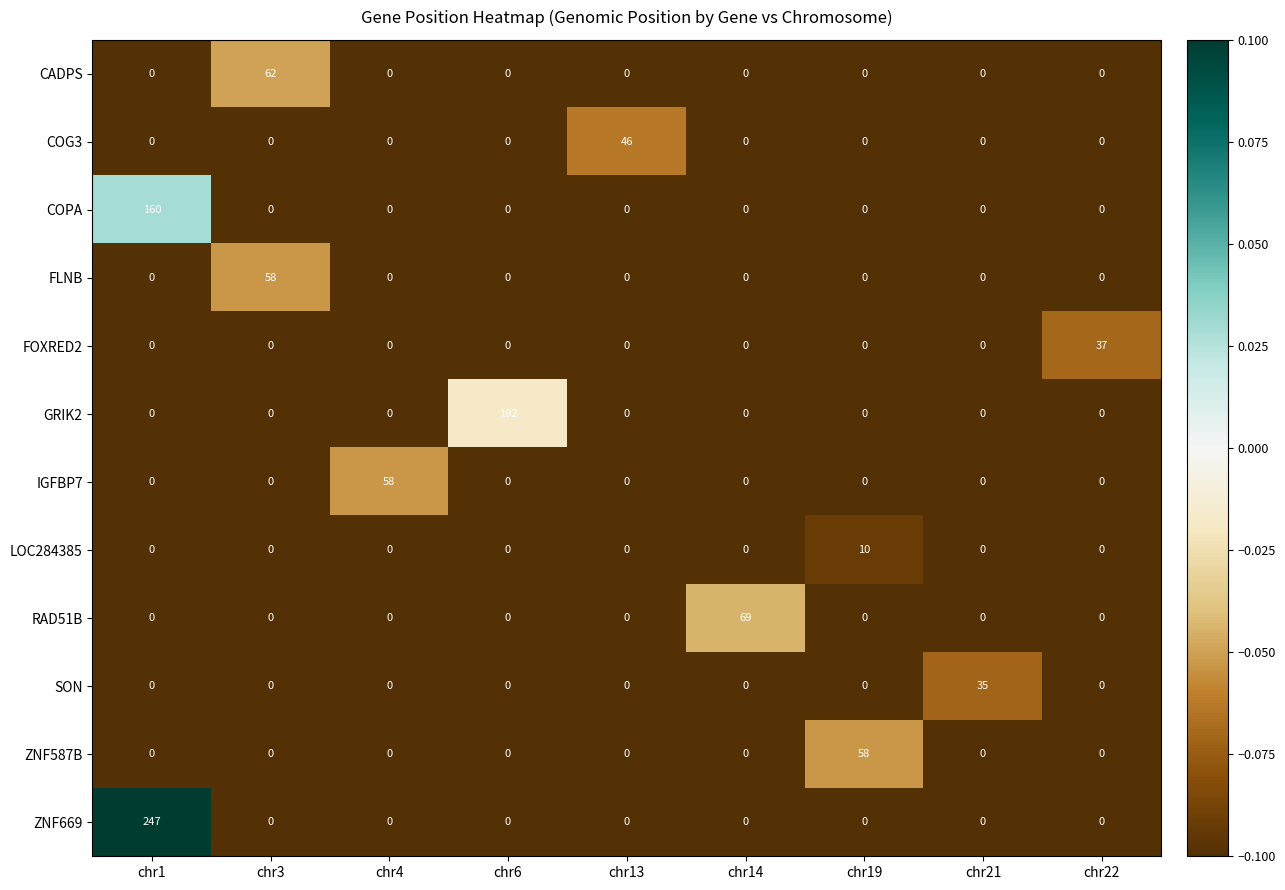

What is the difference between the highest and lowest values at chr14?

69